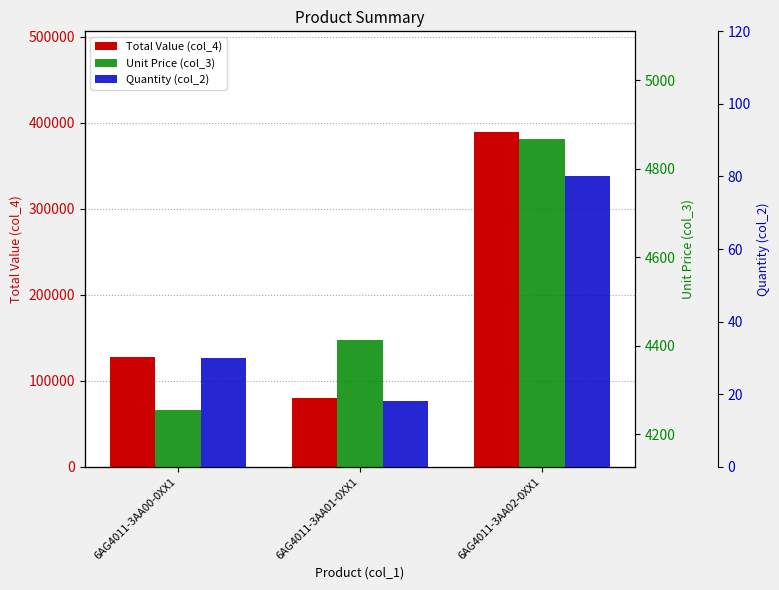

Which label corresponds to the largest value in the chart?

6AG4011-3AA02-0XX1